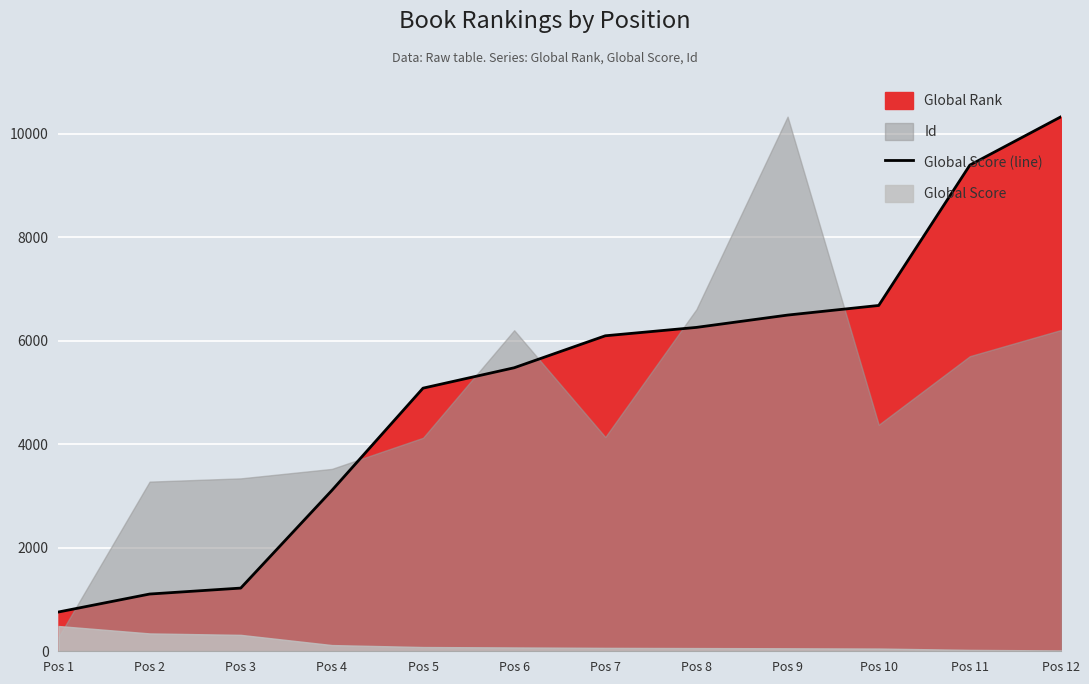

Reading right to left, extract all data points from this chart.

10328	9394	6682	6496	6258	6096	5478	5084	3109	1221	1106	759